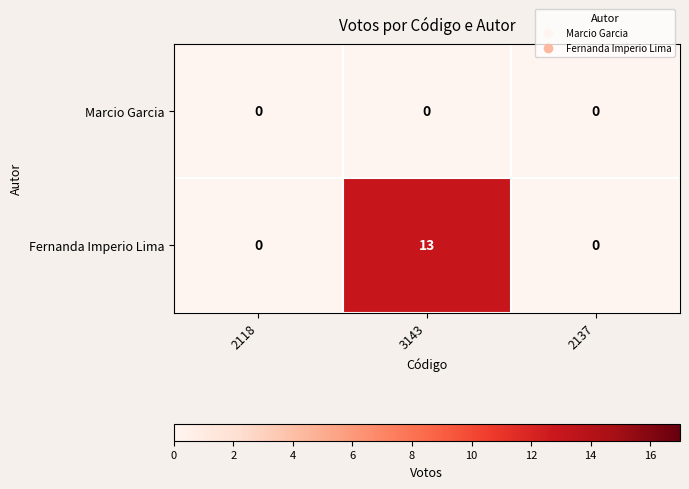

At how many categories does at least one series exceed 12?

1